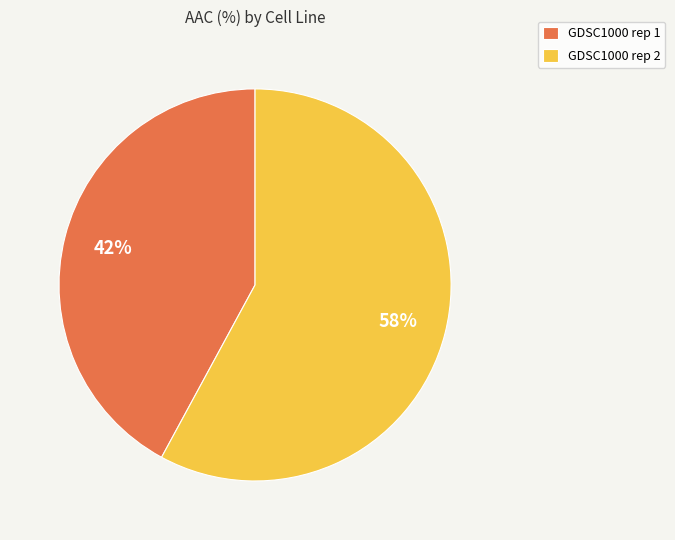

To the nearest percent, what percentage of the pie is GDSC1000 rep 1?

42%